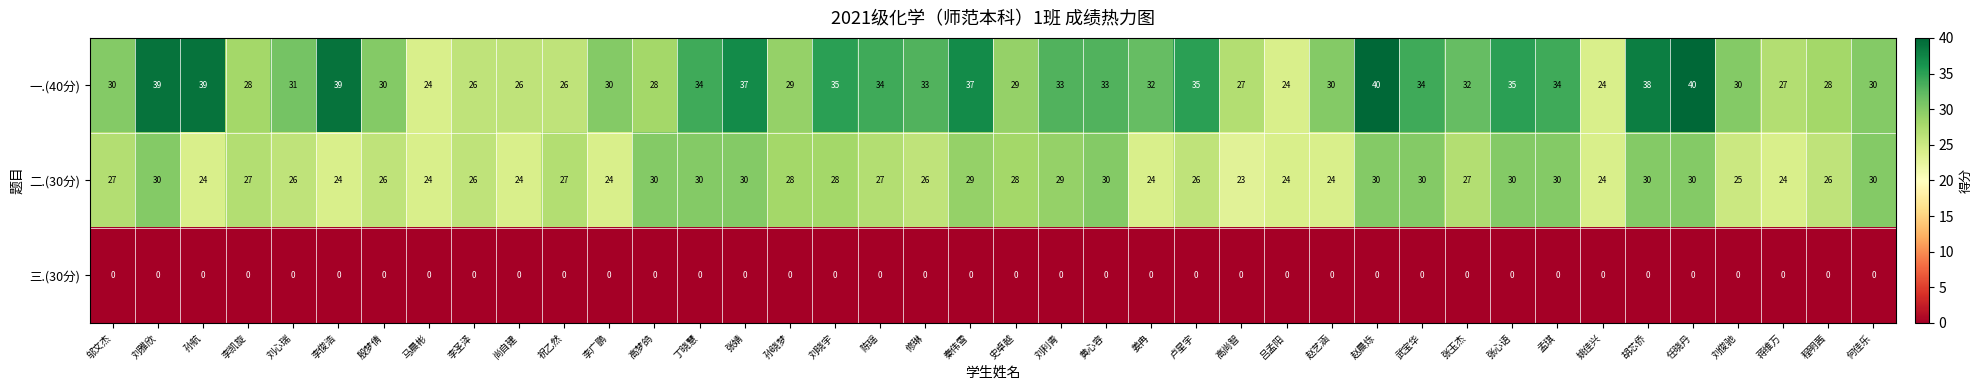

What is the total value across all series at 张婧?

67